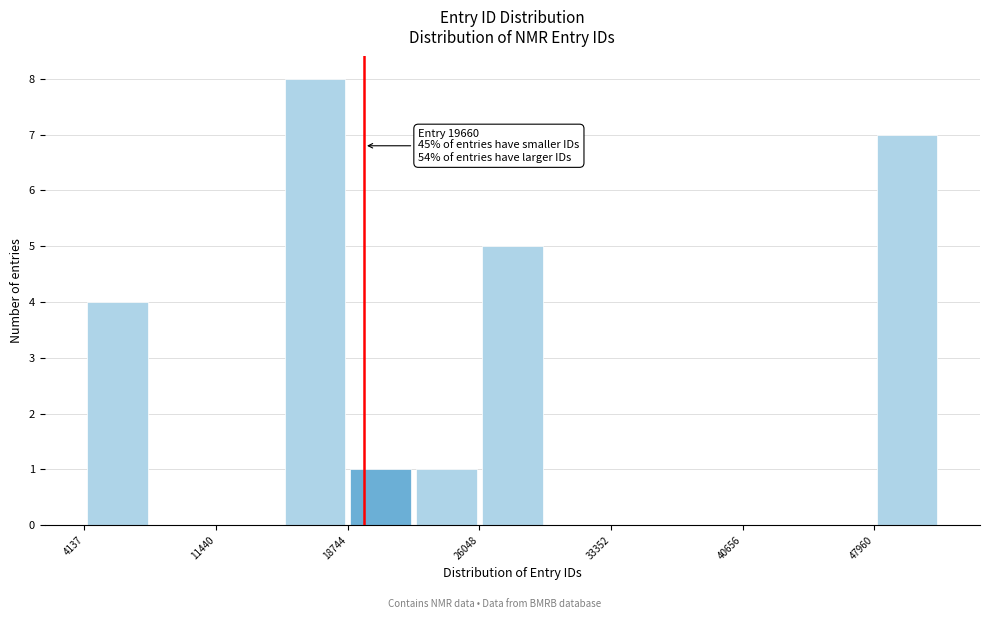

Read against the x-axis, roughly where is the centre of the tallest bar?

17000